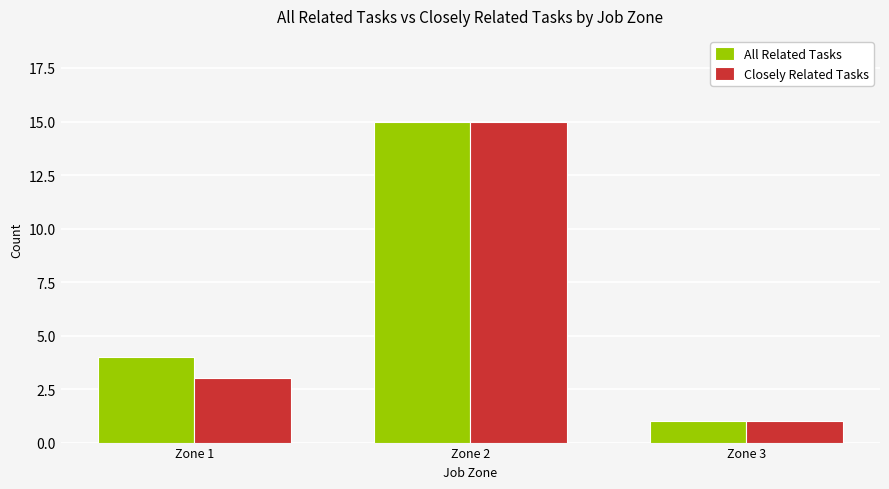

What is the approximate value of All Related Tasks at Zone 2, to the nearest 5?

15